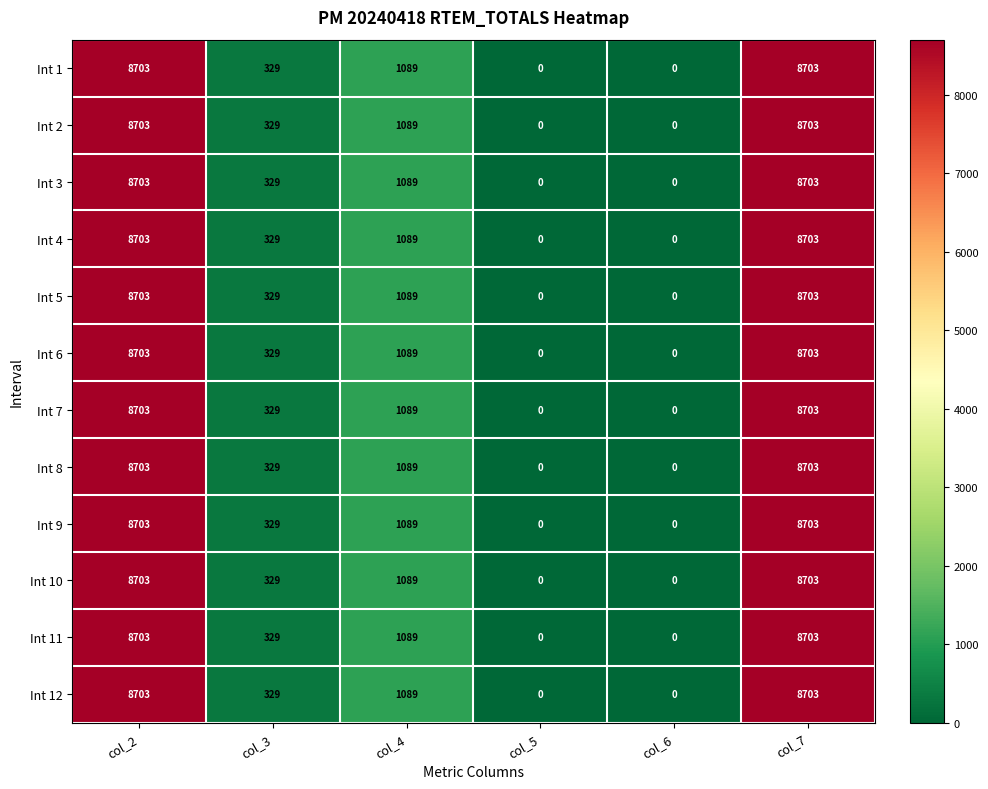

What is the difference between the maximum and minimum values in the Int 2 series?

8703